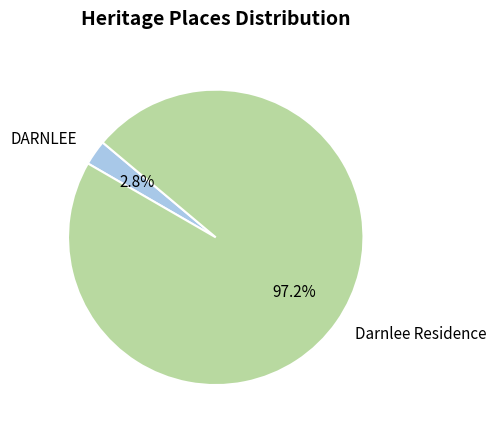

Does any single category account for the majority?

Yes